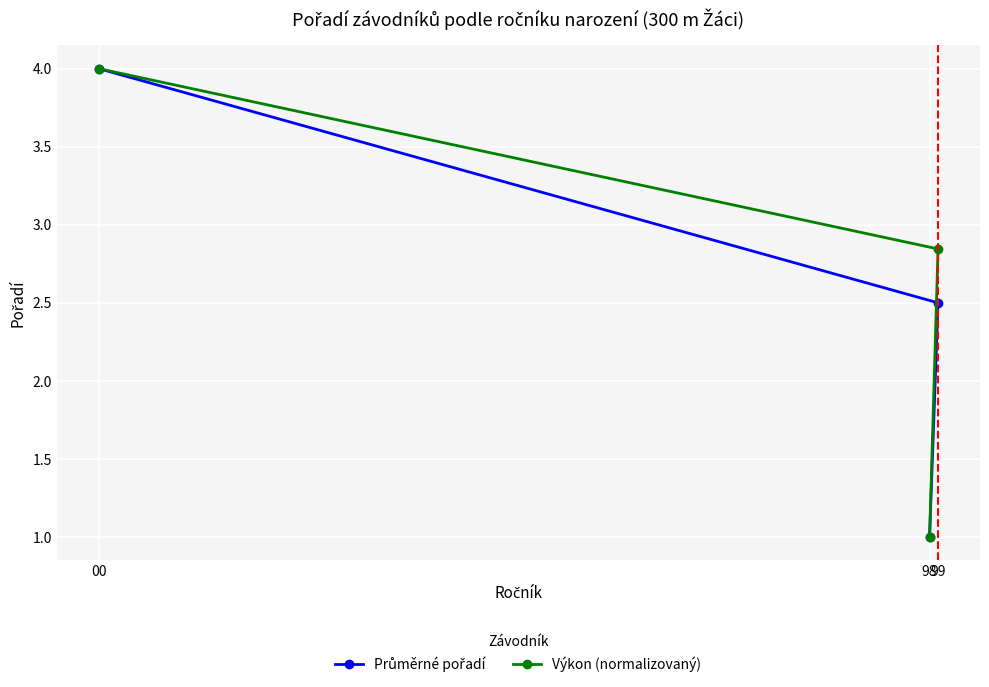

What are all the series names shown in the legend?

Průměrné pořadí, Výkon (normalizovaný)